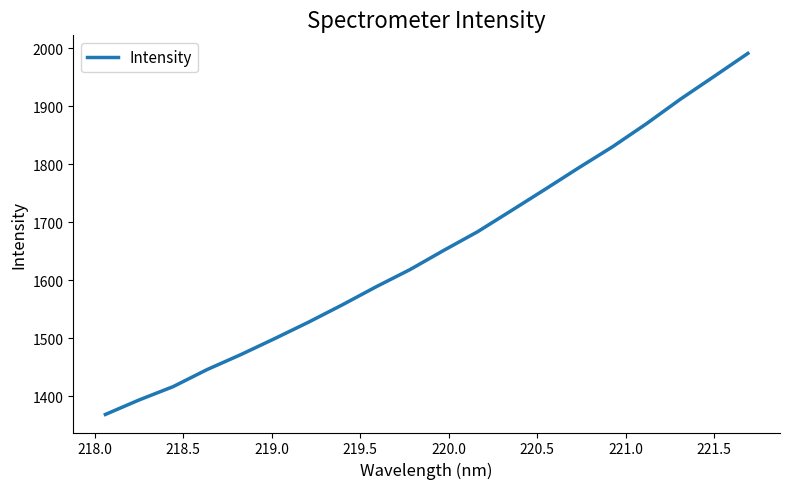

What is the difference between the maximum and minimum values?

622.0